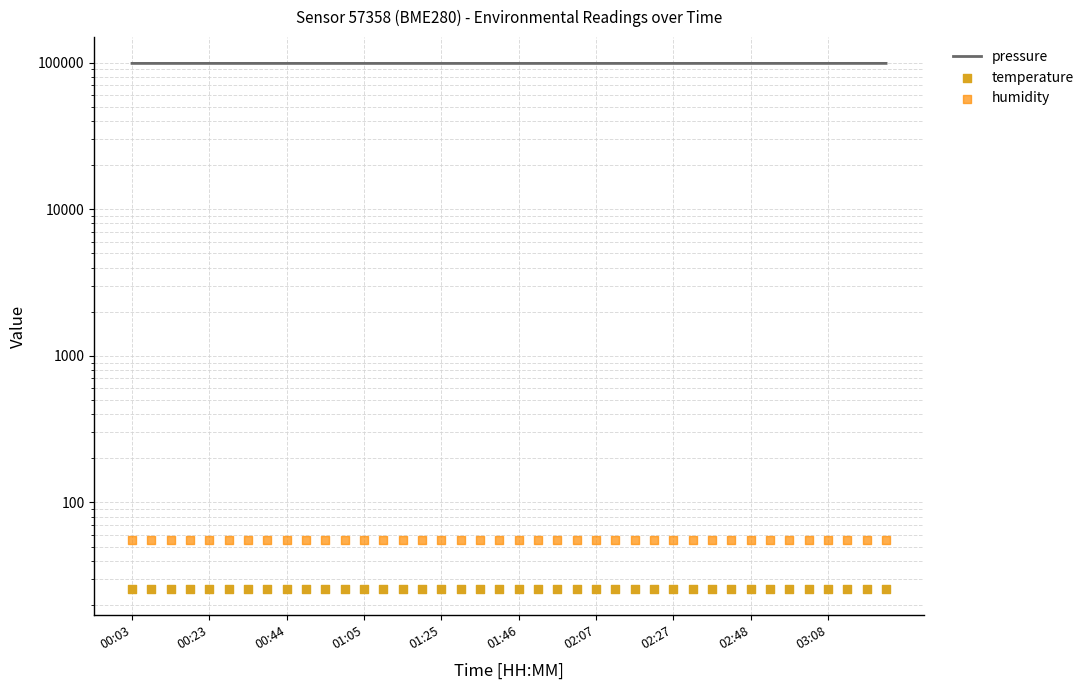

Which series contains the highest Y value?

pressure